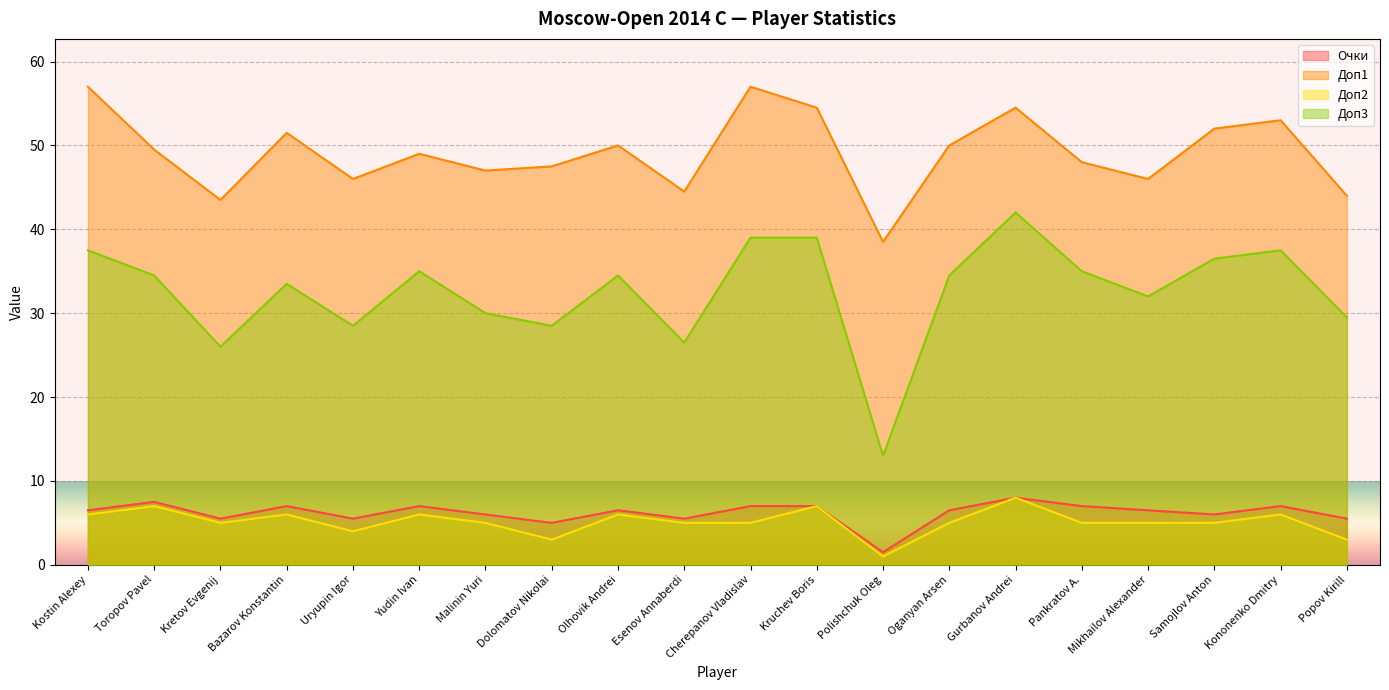

What is the spread (max minus min) of values at Cherepanov Vladislav?

52.0